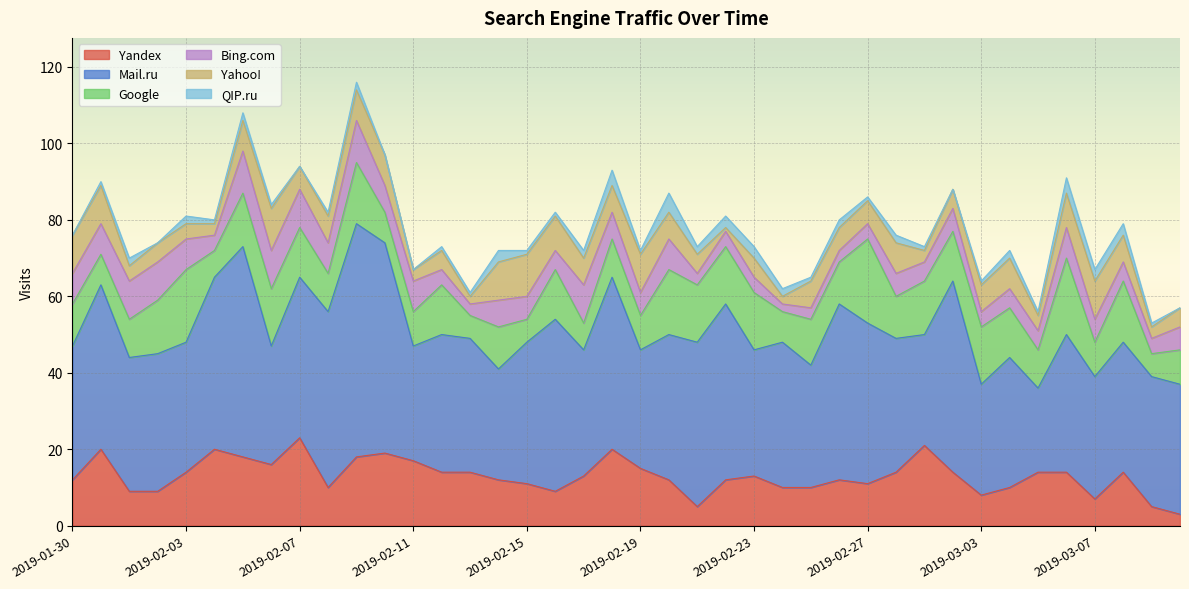

Between 2019-02-04 and 2019-02-22, which is larger?

2019-02-04